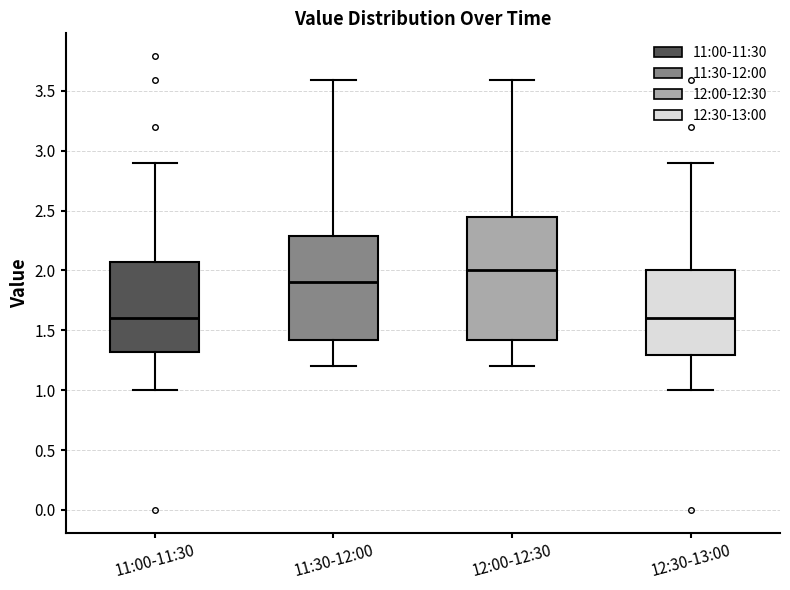

Which box's median line is the highest?

12:00-12:30